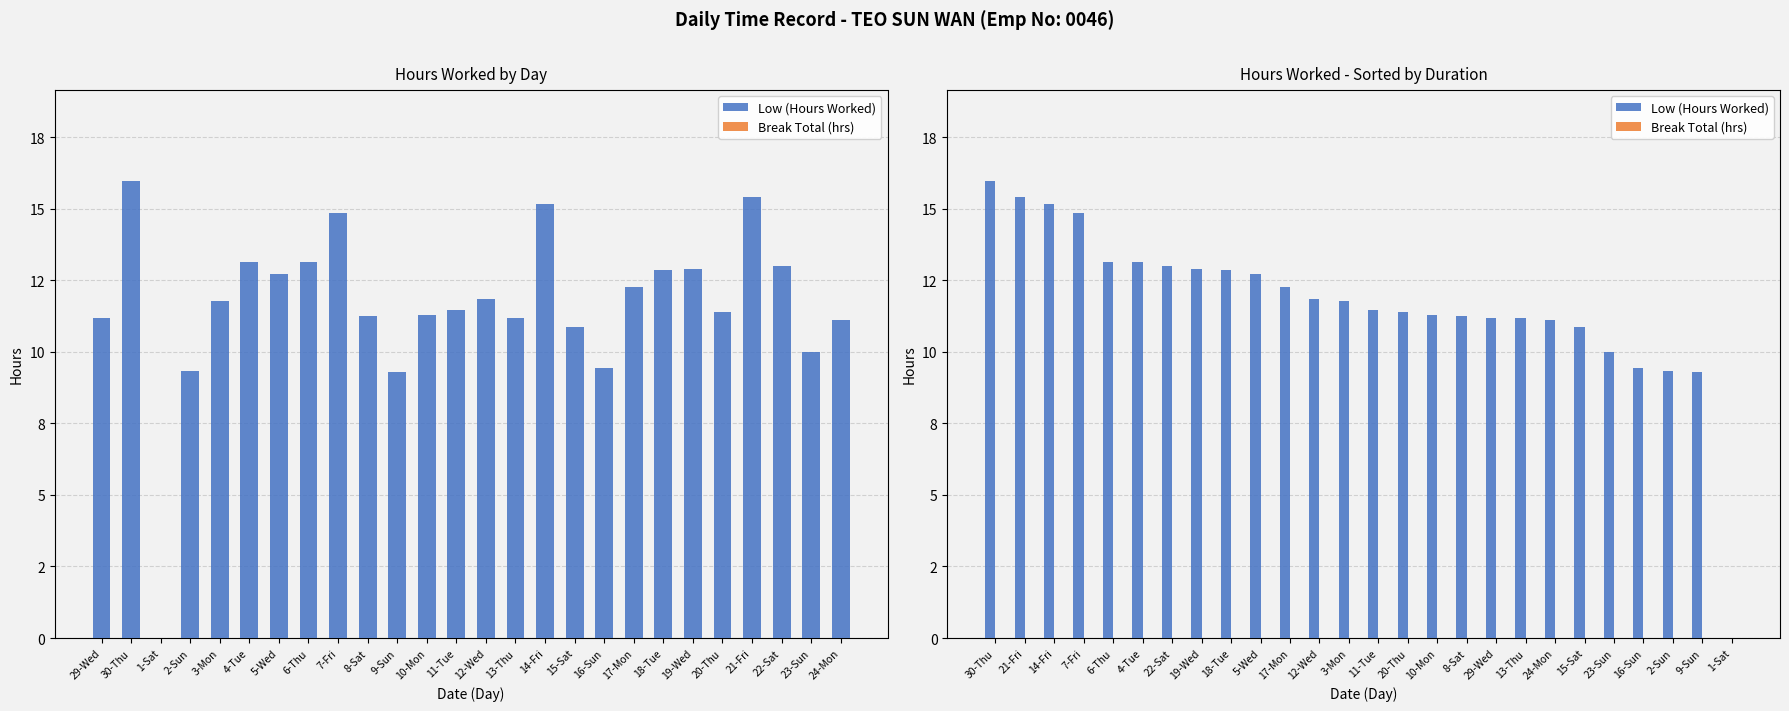

What is the difference between the maximum and minimum values in the Low (Hours Worked) series?

16.0